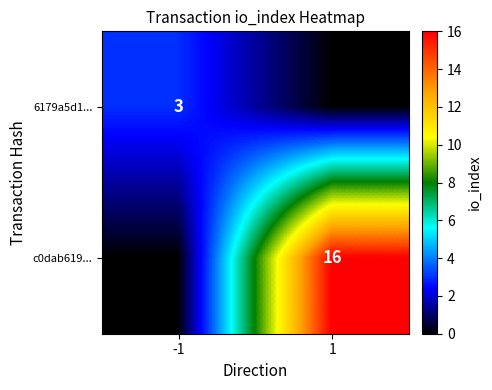

Is it true that c0dab619... equals 16 at 1?

True